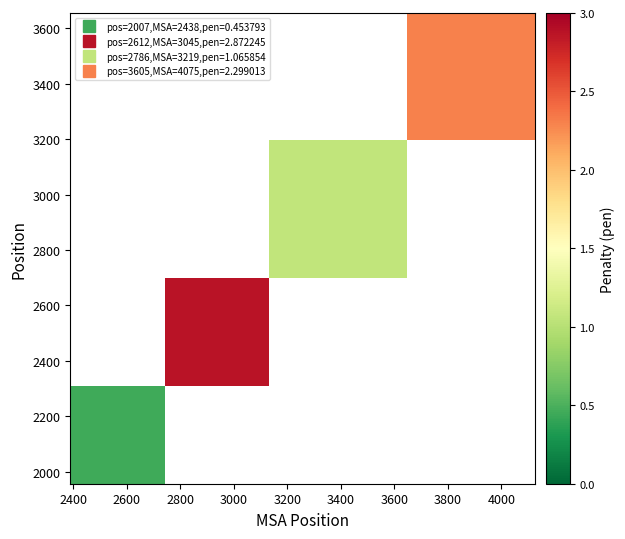

What is the smallest value displayed?

0.5